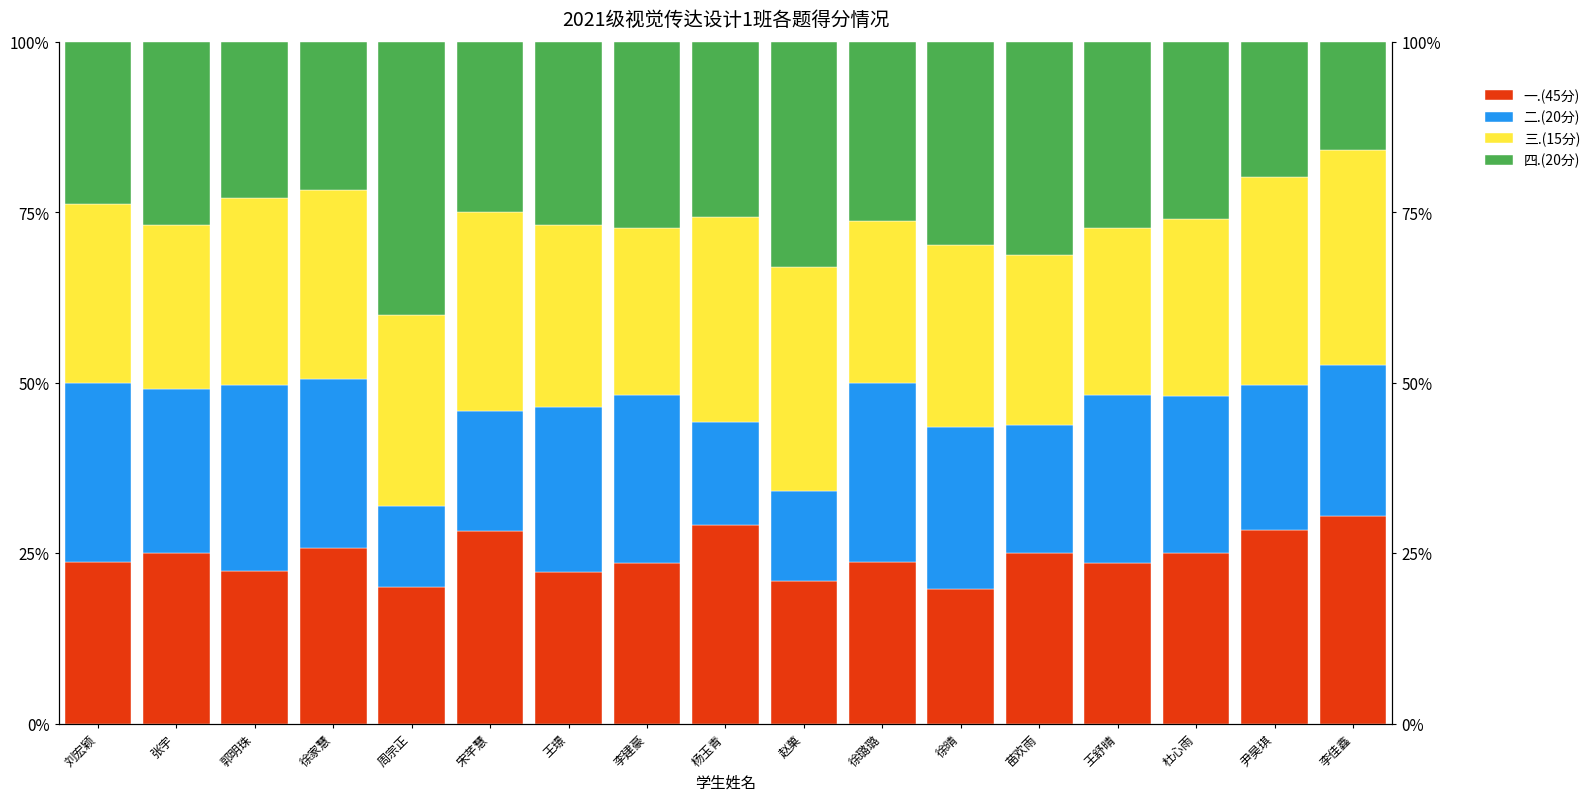

How many data points in 三.(15分) are less than 26?

6